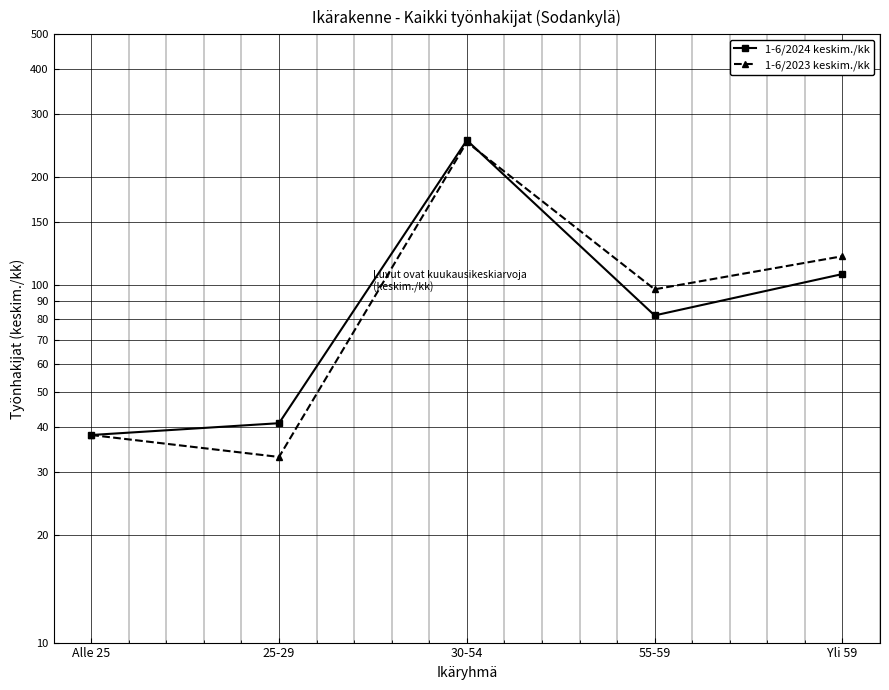

The 1-6/2024 keskim./kk series shows 253 at 30-54. True or false?

True